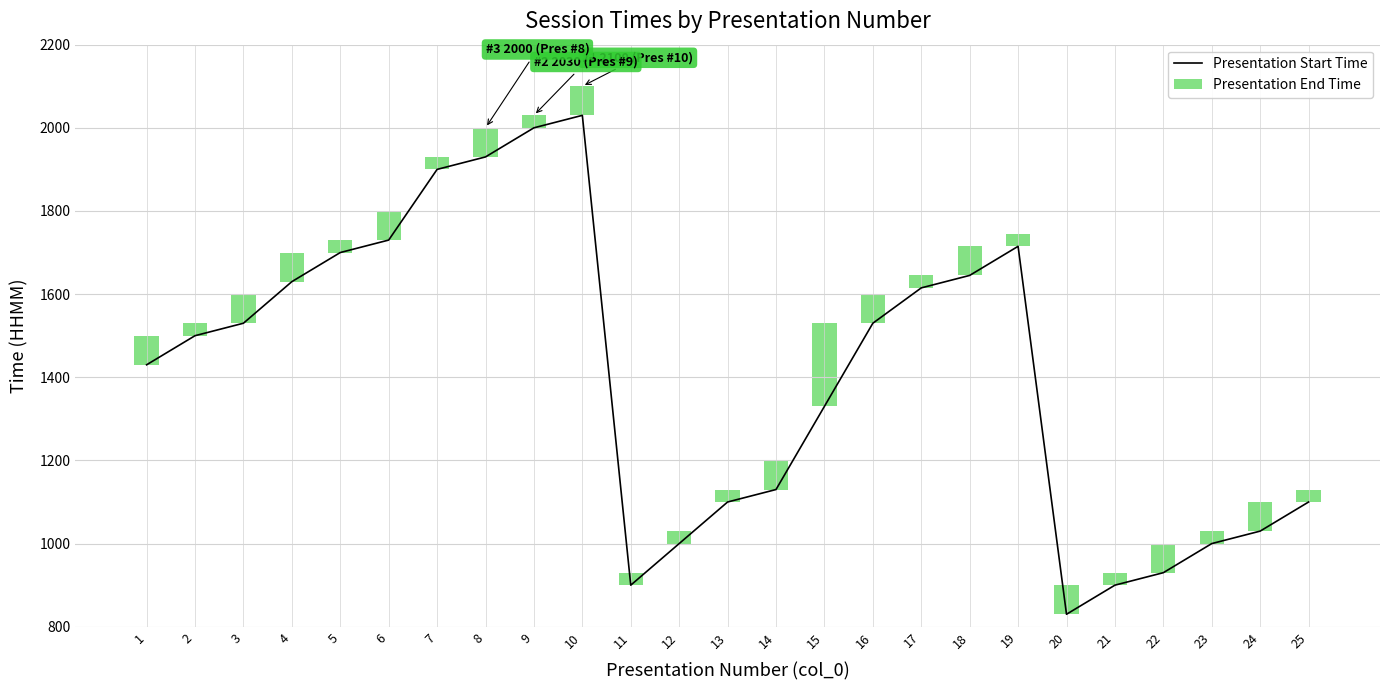

What is the difference between the maximum and second lowest values in the Presentation Start Time series?

1130